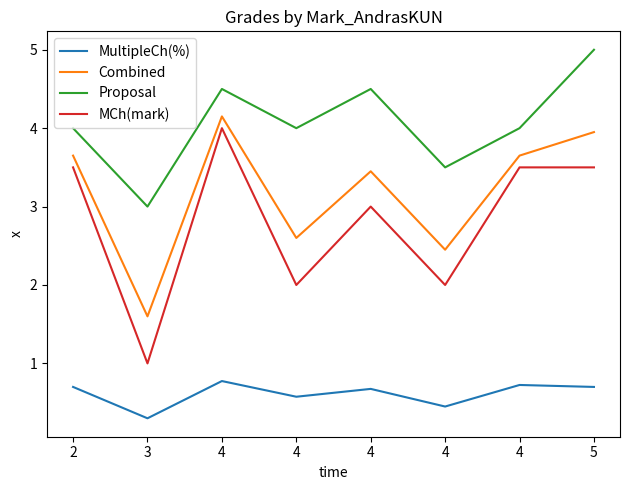

True or false: MultipleCh(%) and MCh(mark) cross at least once.

False